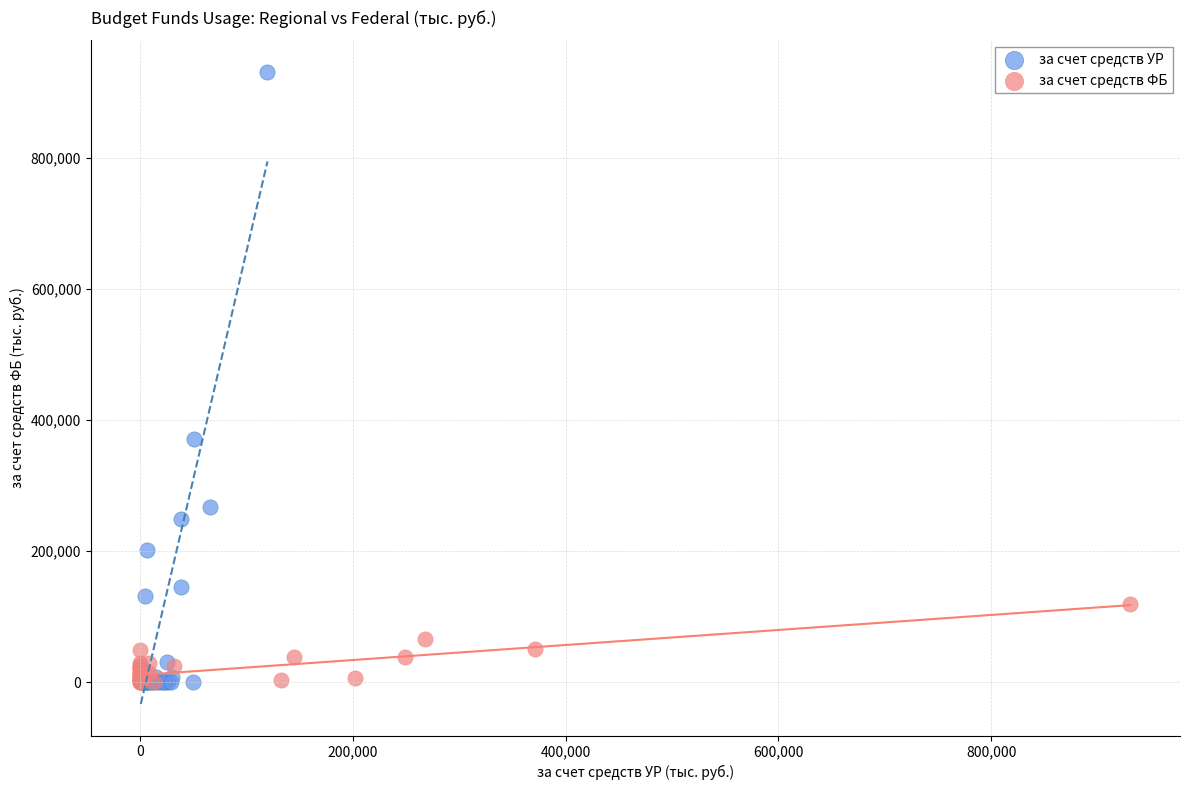

Which series has the widest spread of Y values?

за счет средств УР